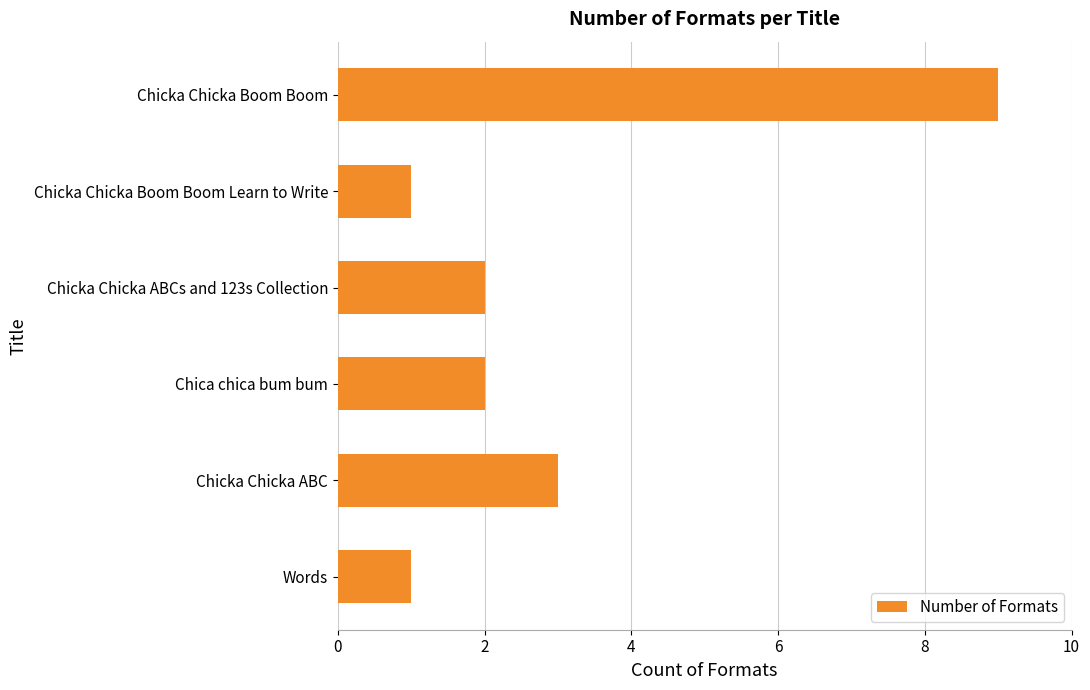

What is the smallest value displayed?

1